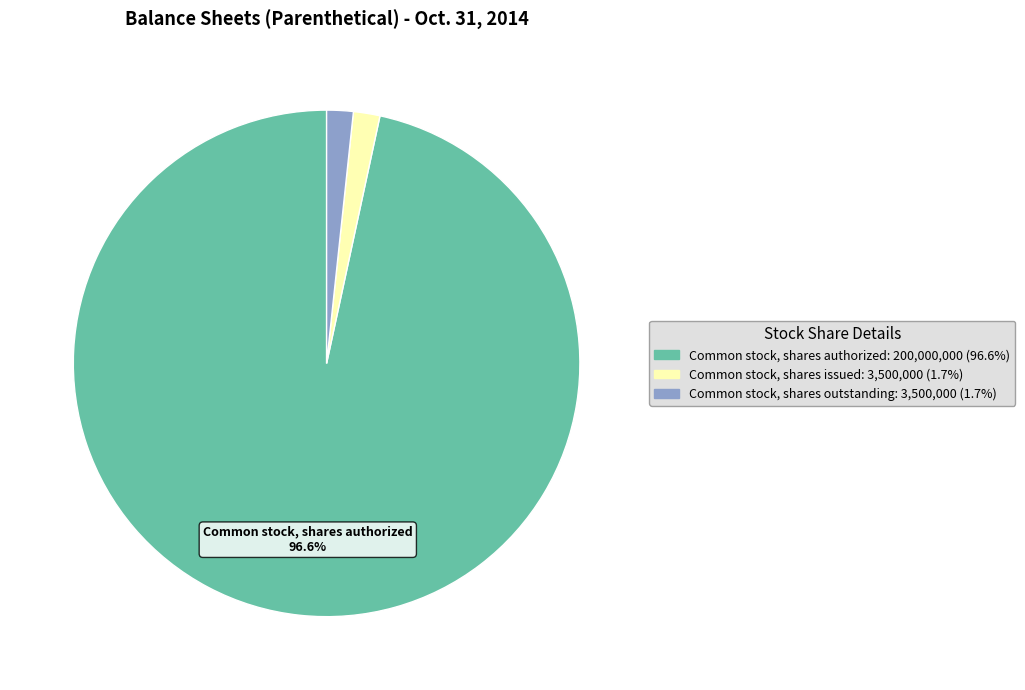

Is there a majority slice in this chart?

Yes